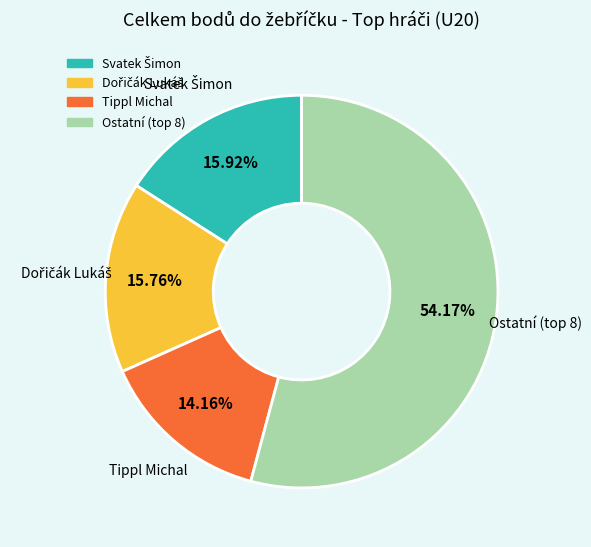

Which category accounts for the majority?

Ostatní (top 8)